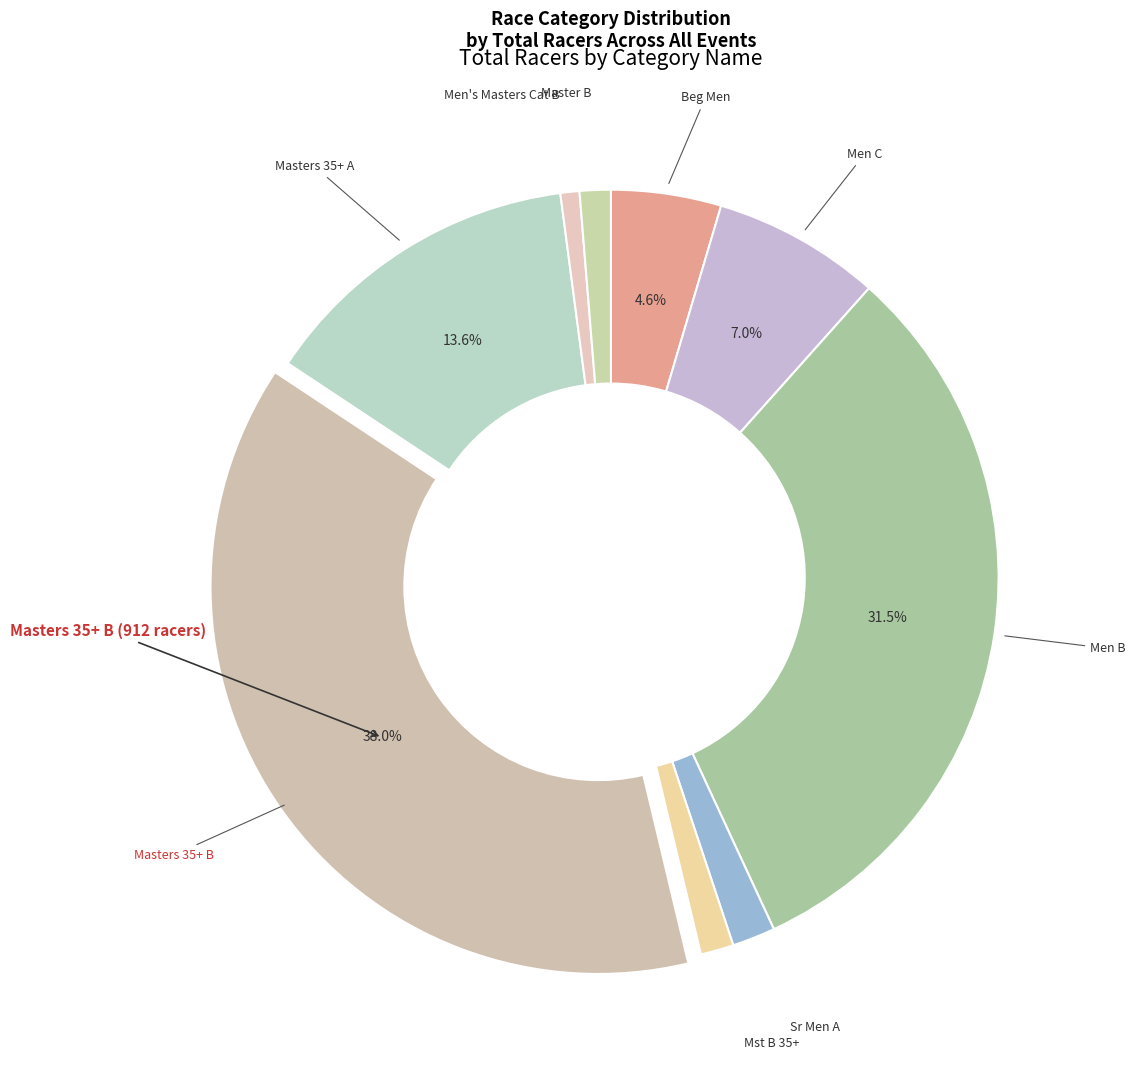

How many slices are in this pie chart?

9